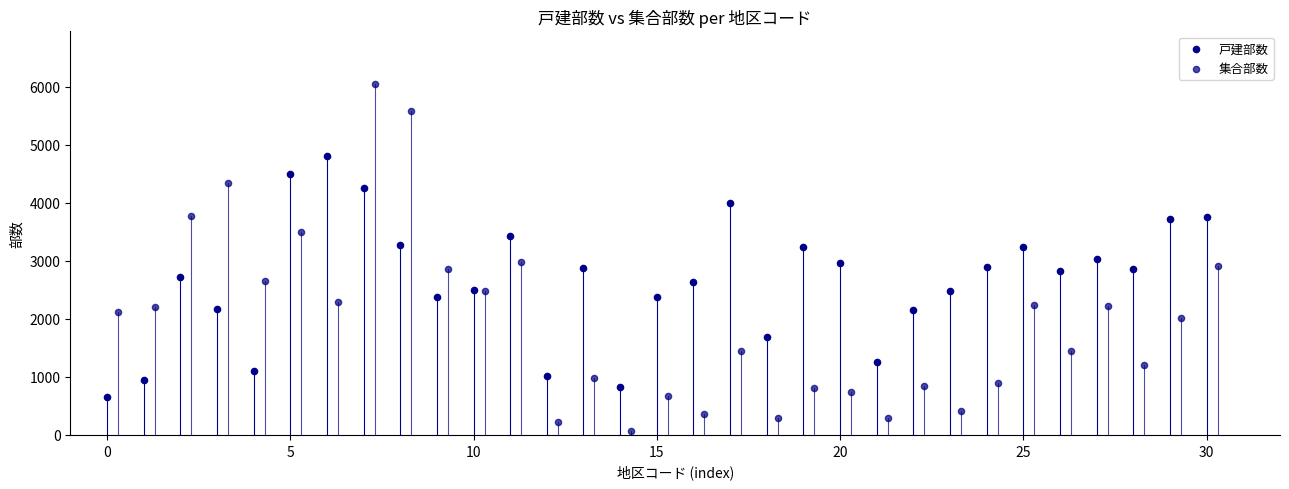

Which series has the widest spread of Y values?

集合部数